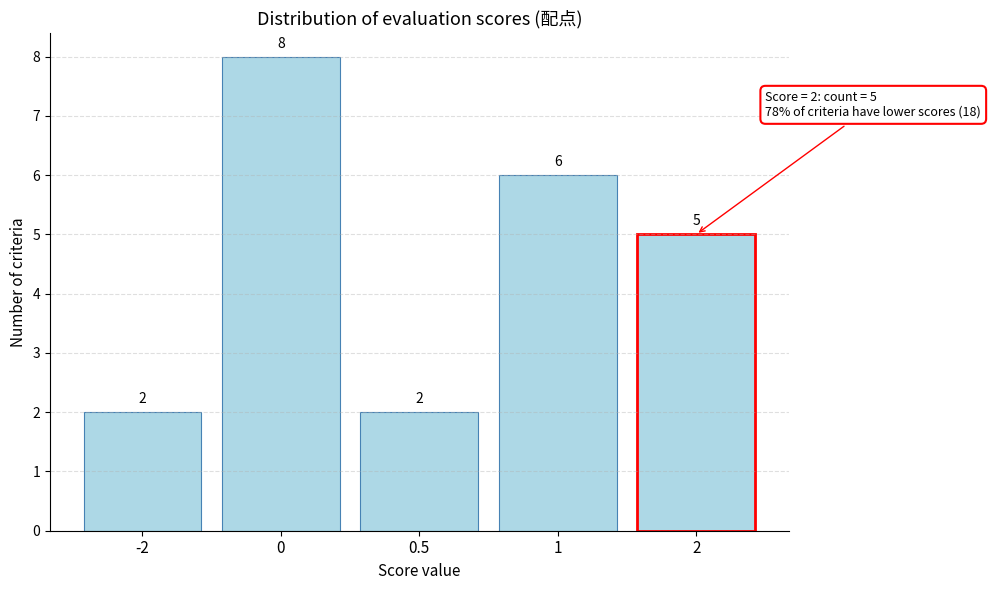

Reading left to right, list all the values displayed in this chart.

2	8	2	6	5